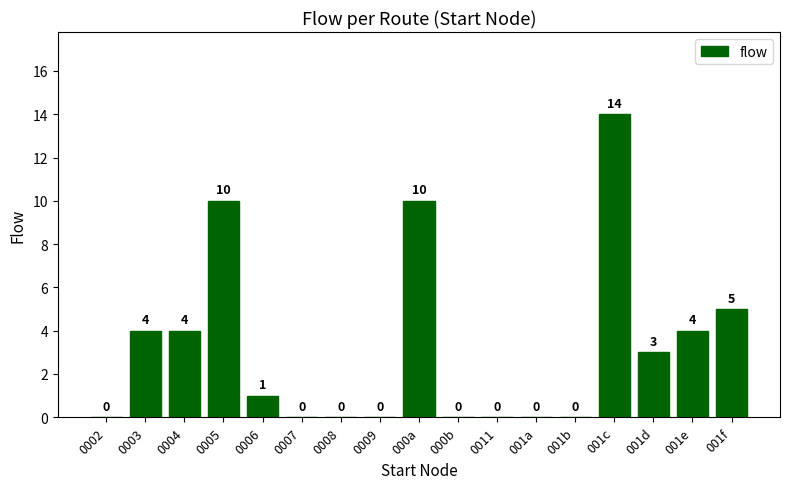

The chart shows a value of -4 at 0009. True or false?

False